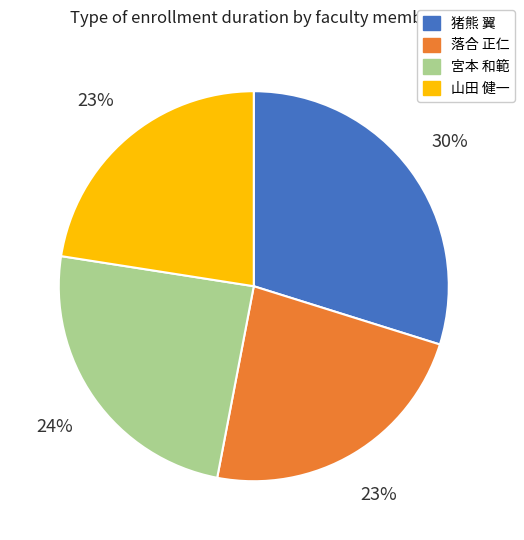

Which has a higher value, 宮本 和範 or 猪熊 翼?

猪熊 翼